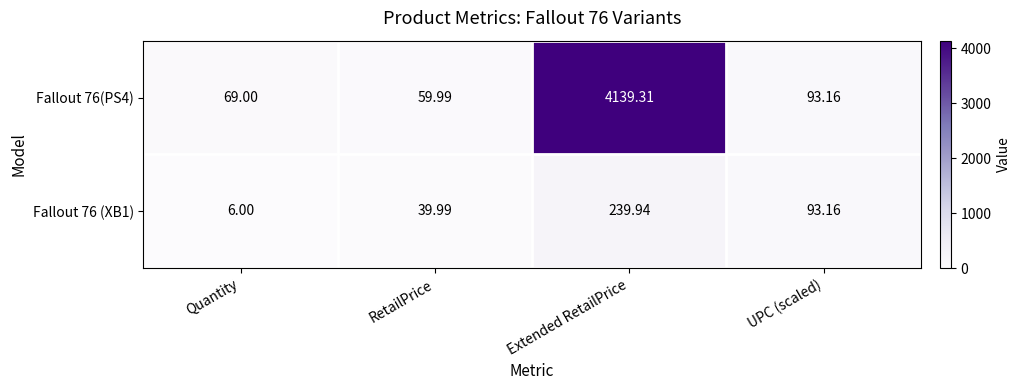

Where does the Fallout 76 (XB1) series first go above 93?

Extended RetailPrice